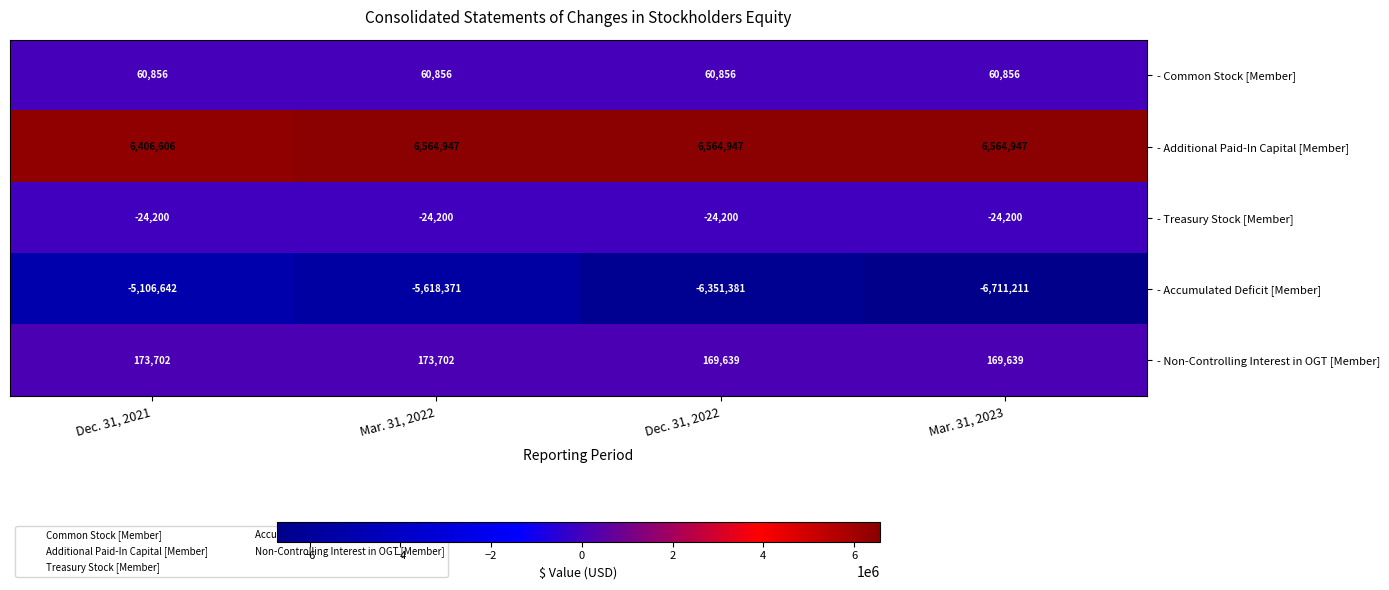

What value does the - Common Stock [Member] series have at Mar. 31, 2022?

60856